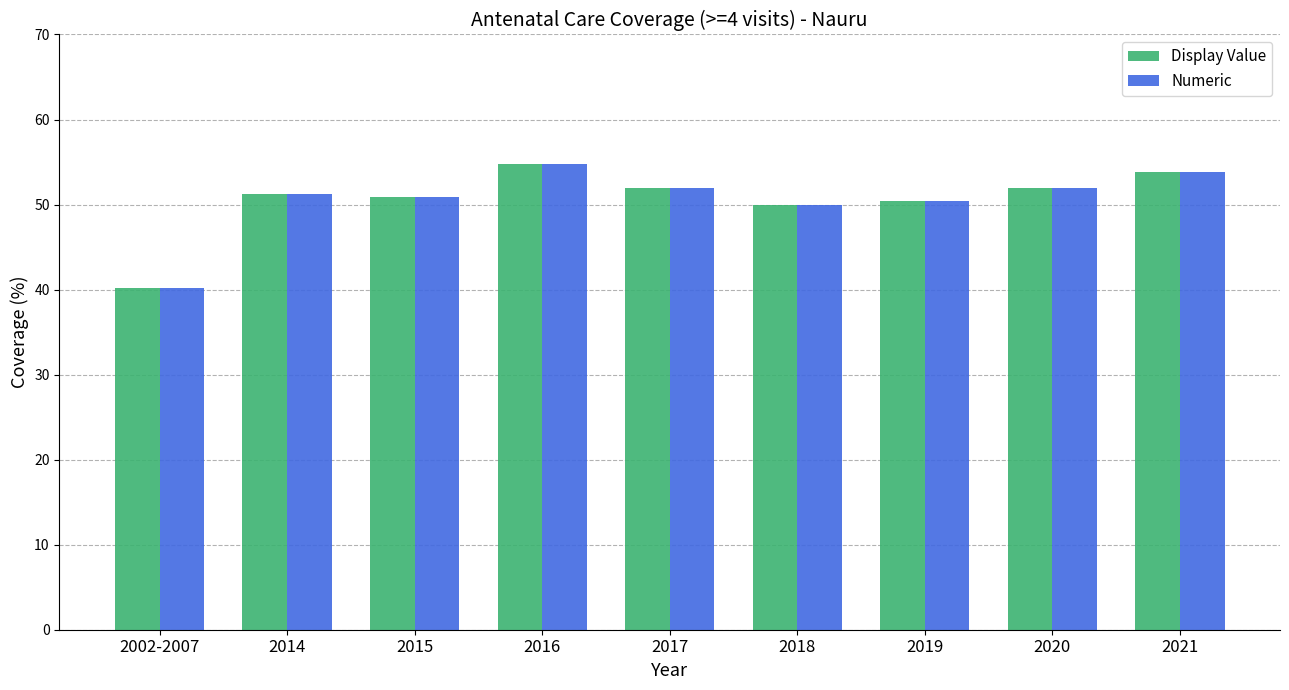

What is the total value across all series at 2021?

107.6